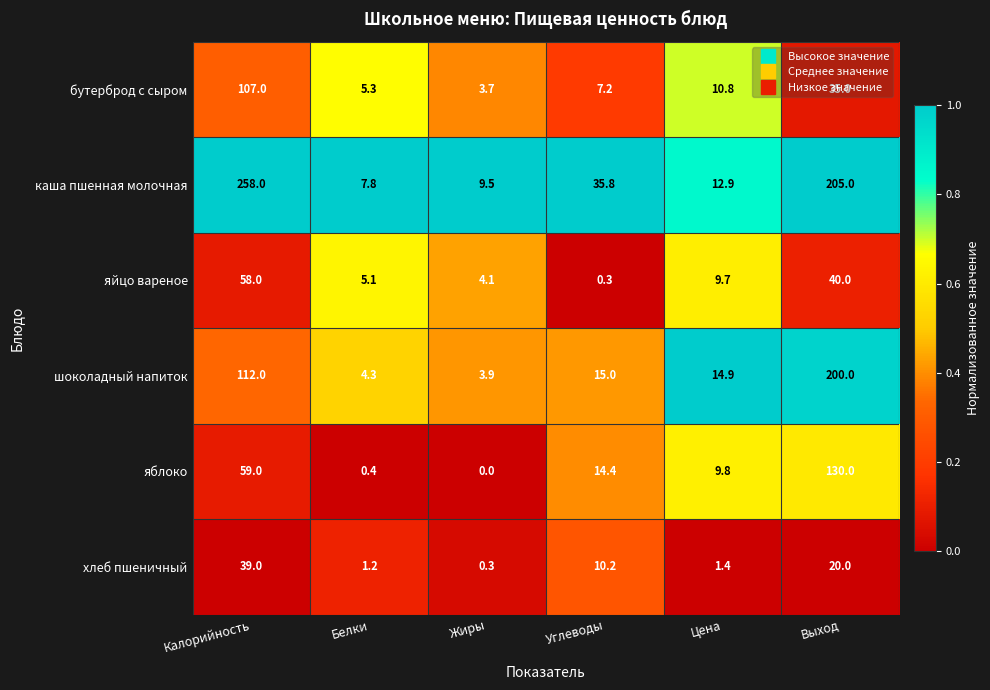

What is the approximate value of яйцо вареное at Калорийность?

58.0